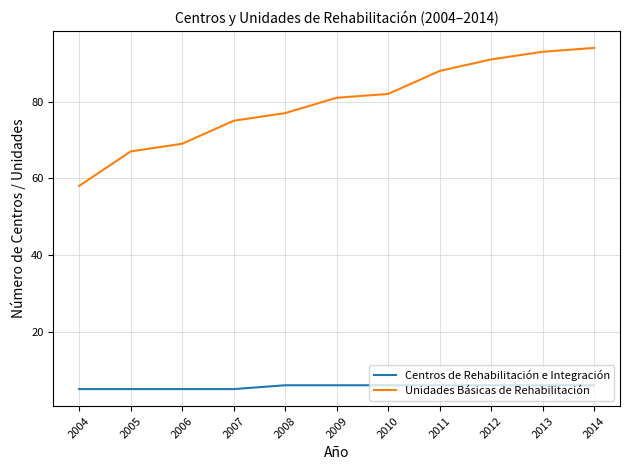

Does the chart have visible grid lines?

Yes